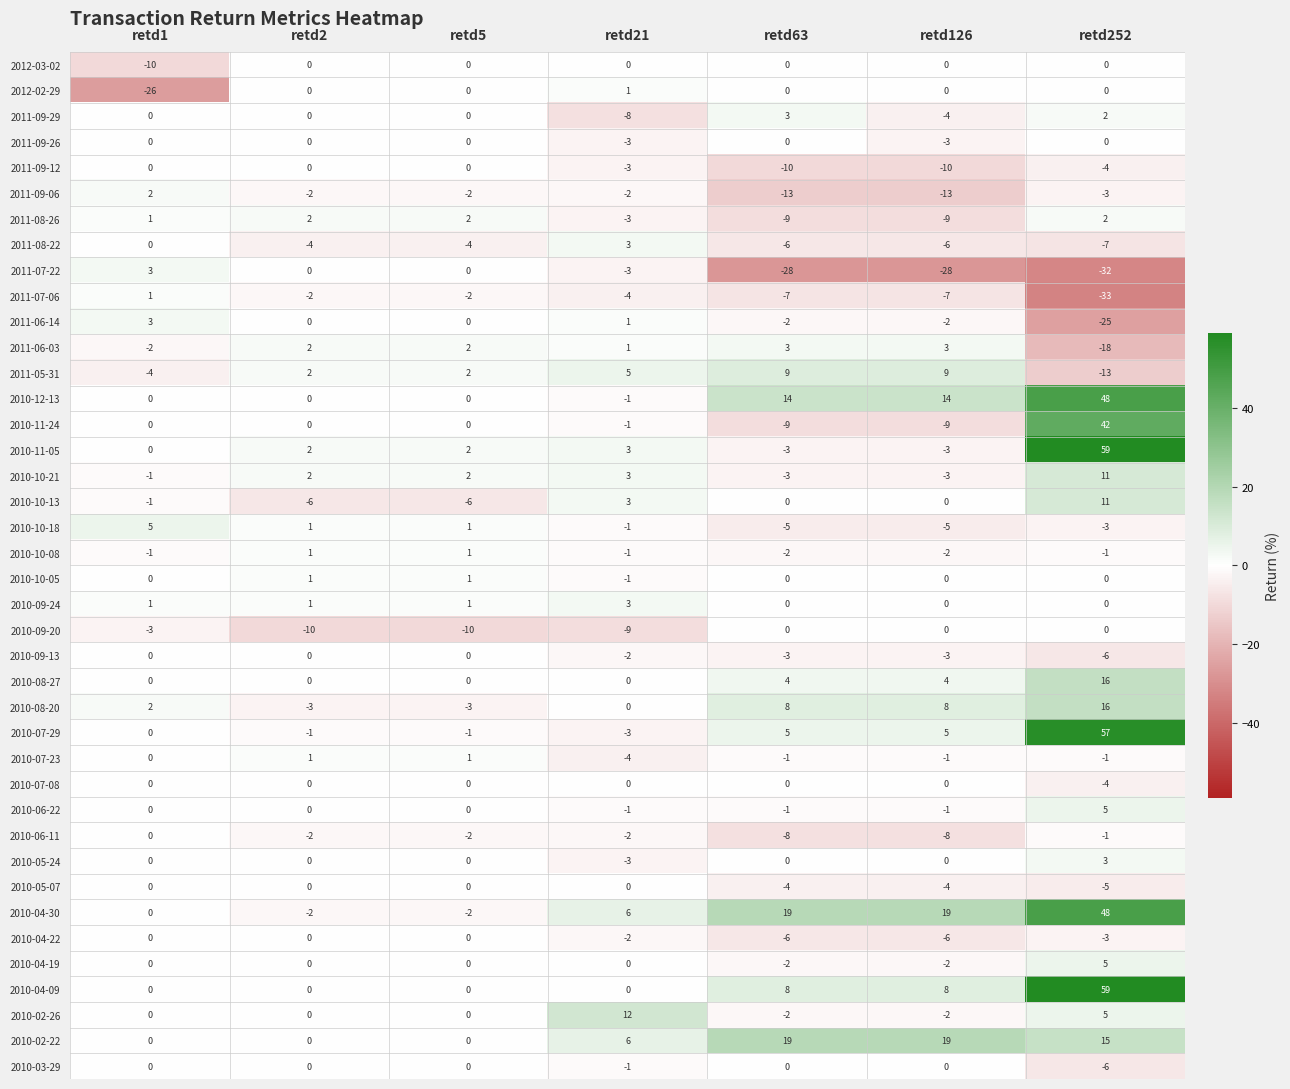

Is the value of 2010-04-09 at retd2 greater than the value of 2012-02-29 at retd21?

No